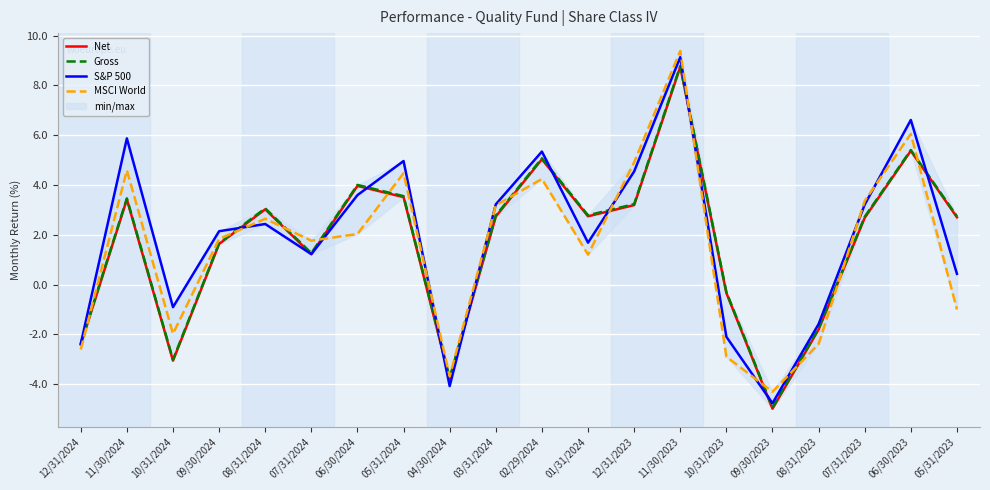

Which has a higher value, 10/31/2024 or 05/31/2024?

05/31/2024